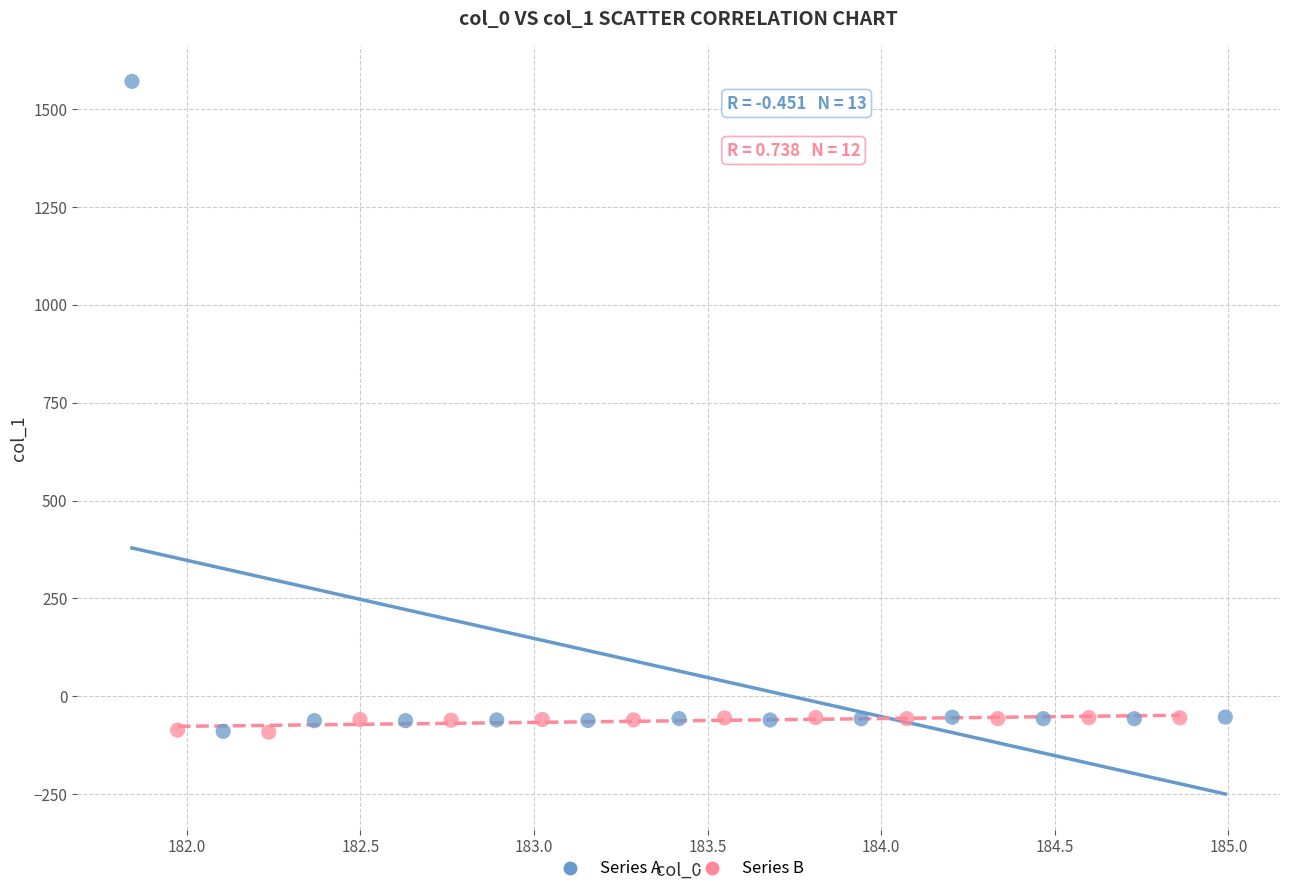

Which series has the largest Y range (max minus min)?

Series A